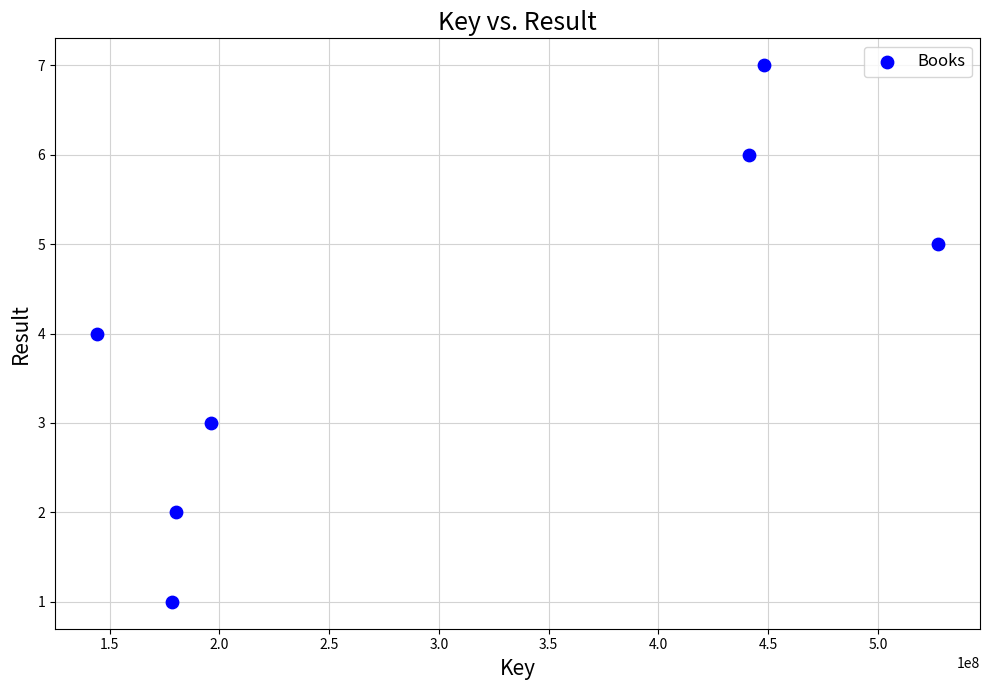

What is the average X value?

302231281